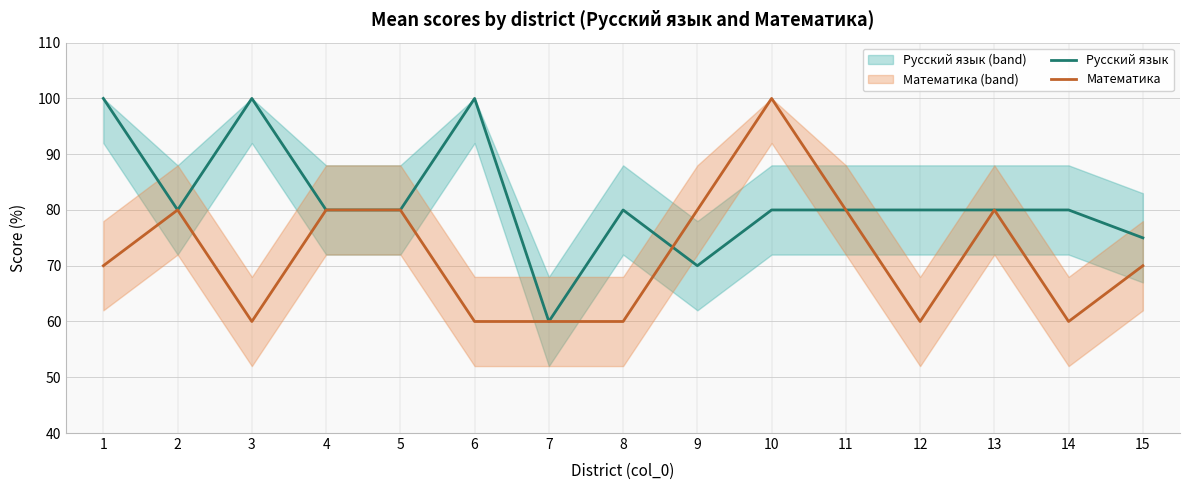

The Математика series shows 70 at 1. True or false?

True